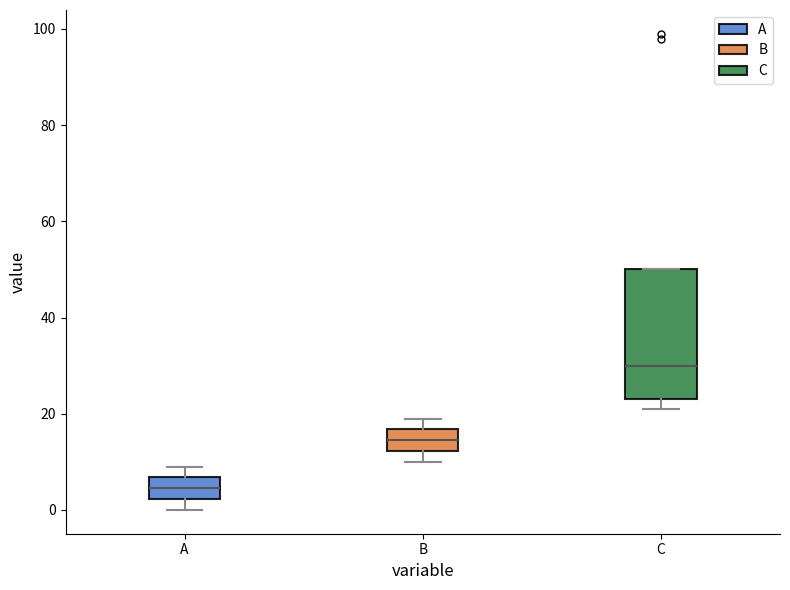

Reading left to right, transcribe this box plot: for each box, give where its median line is, the range the box spans, and where its two whiskers end, as read against the y-axis. The values are not printed on the chart, so give them approximately, as read against the axis.

A: median 4, box 2 to 6, whiskers 0 to 10
B: median 14, box 12 to 16, whiskers 10 to 20
C: median 30, box 24 to 50, whiskers 22 to 50